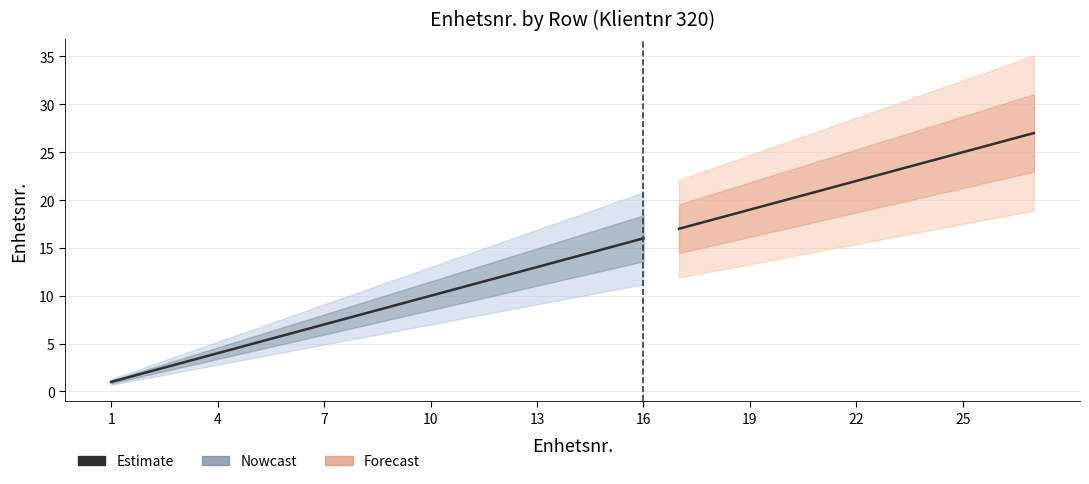

Is it true that the value at 22 is 22?

True